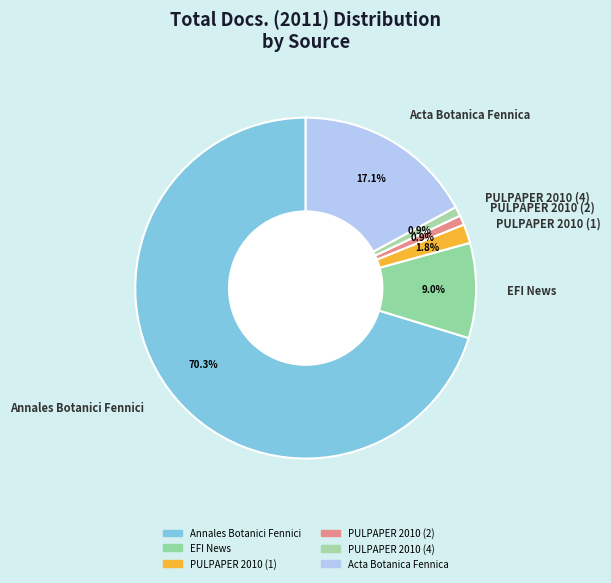

Which category accounts for the majority?

Annales Botanici Fennici